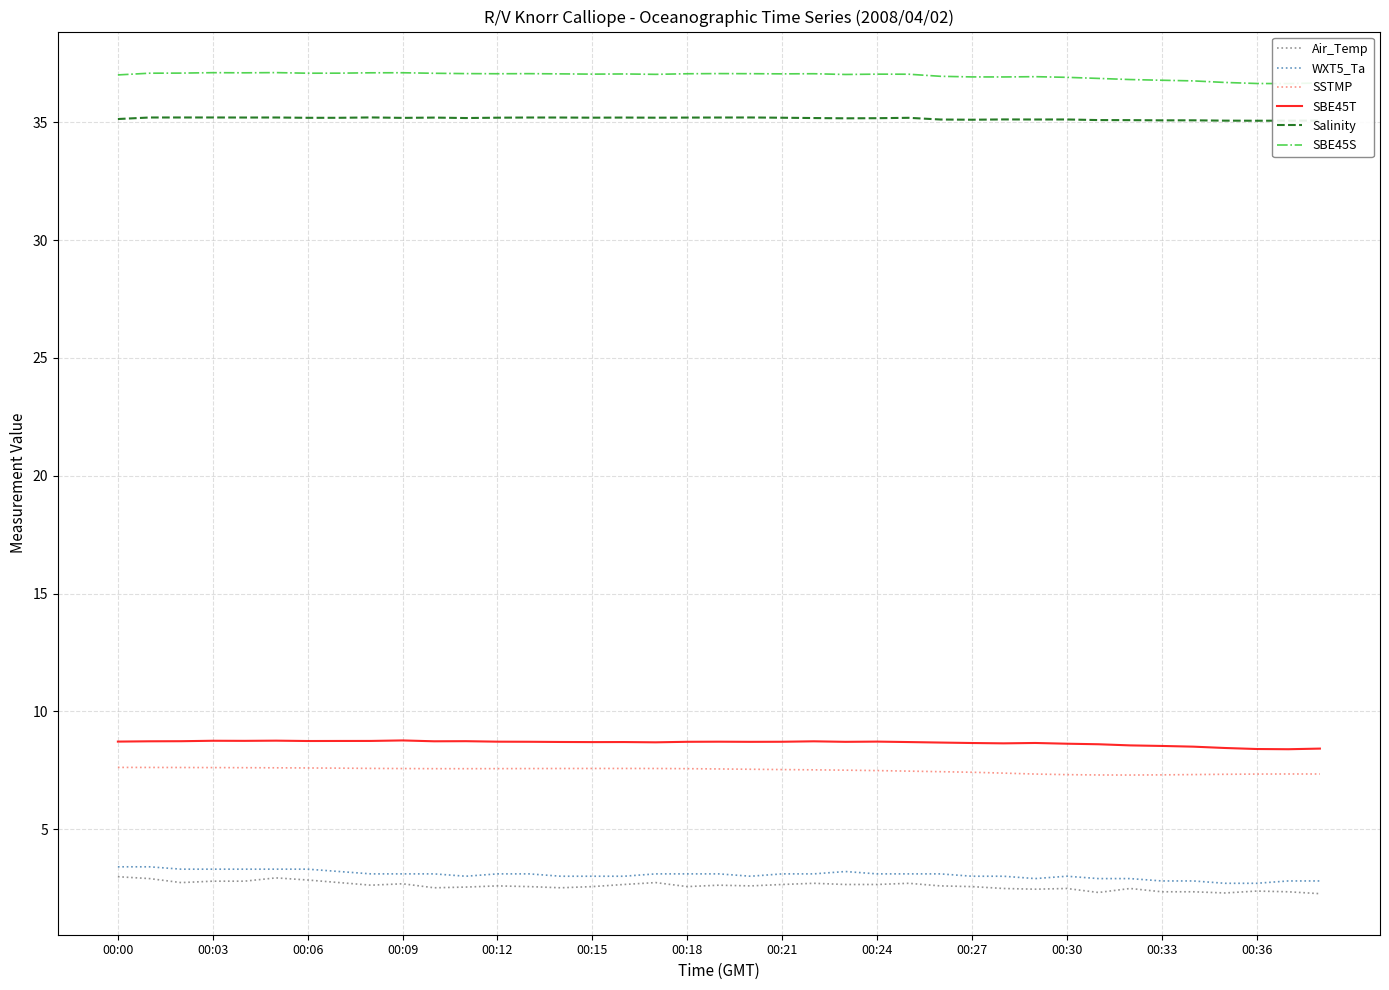

True or false: WXT5_Ta and SBE45S cross at least once.

False